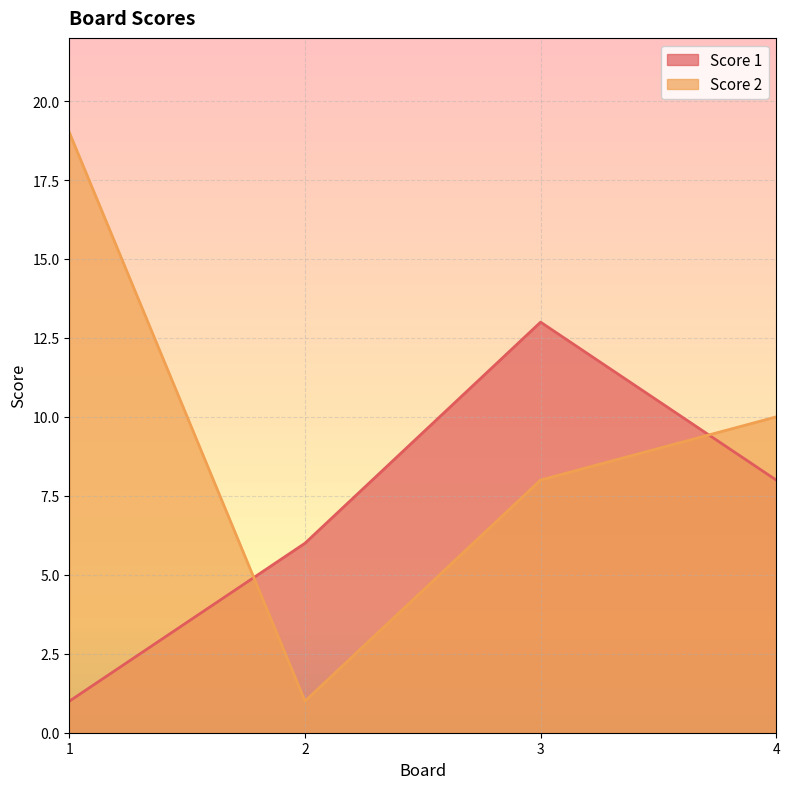

Does the chart display data point markers on the line(s)?

No